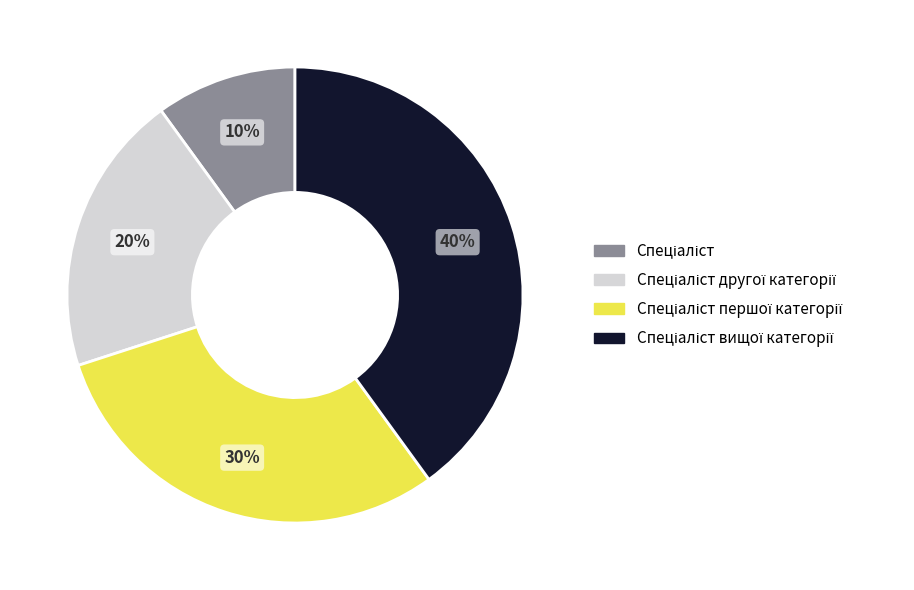

To the nearest percent, what is the difference between the largest and smallest slice percentages?

30%